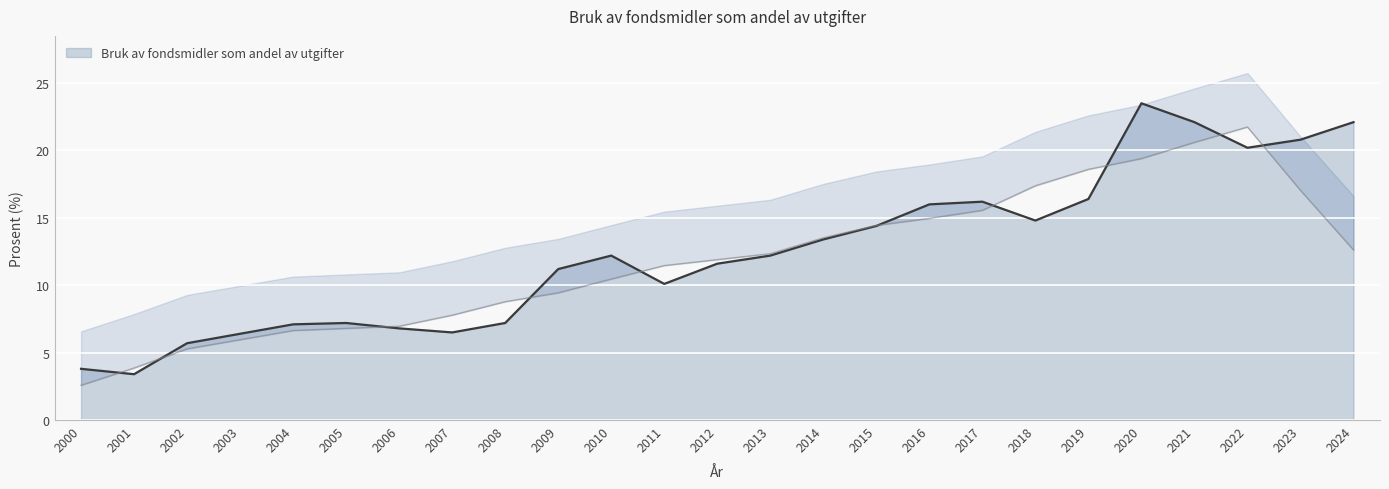

What is the value of the 4th point from the left?

6.4